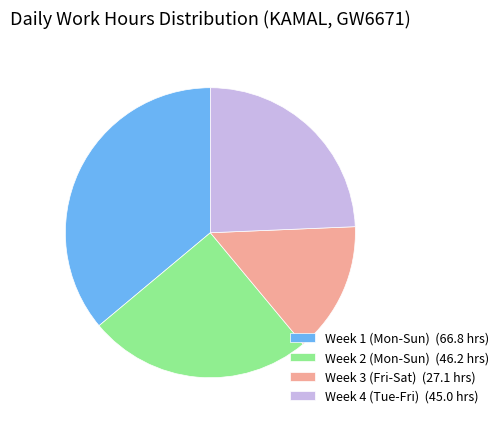

Rank the categories by value from lowest to highest.

Week 3 (Fri-Sat) (27.1 hrs), Week 4 (Tue-Fri) (45.0 hrs), Week 2 (Mon-Sun) (46.2 hrs), Week 1 (Mon-Sun) (66.8 hrs)